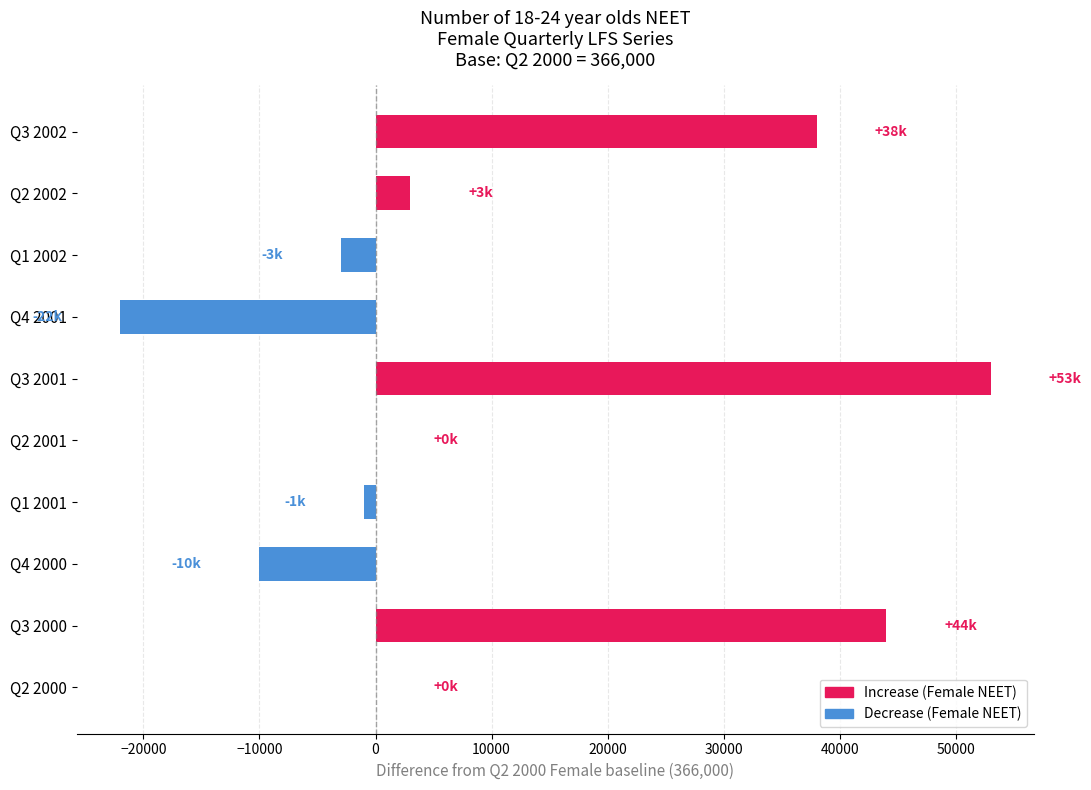

At which label is the value closest to 15500?

Q2 2002